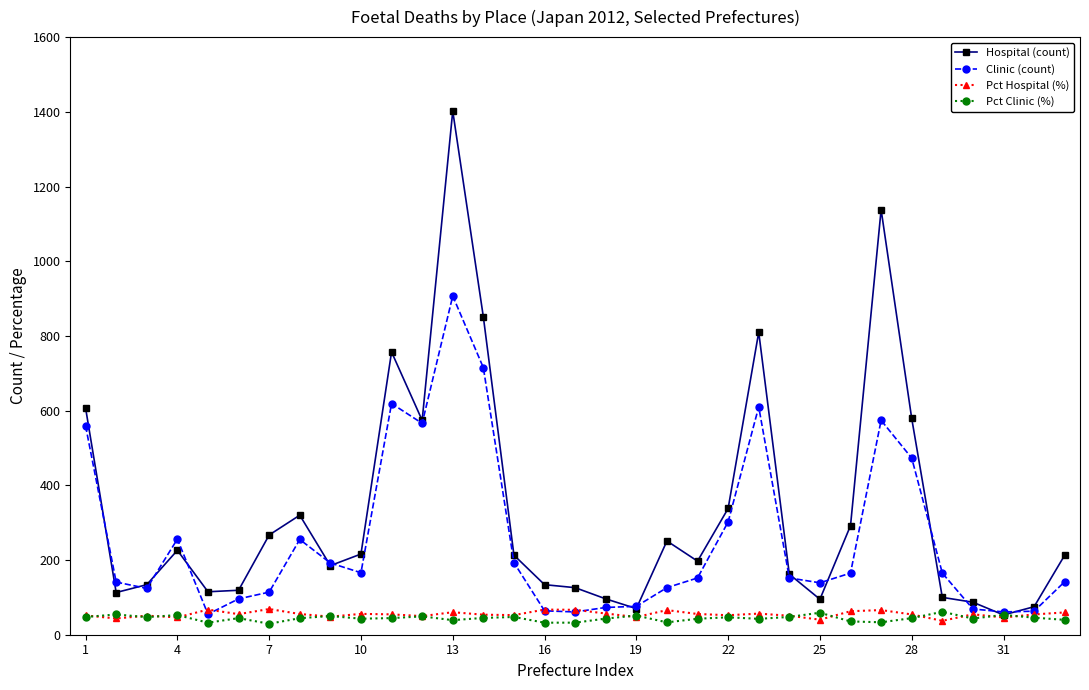

What is the value of the Pct Clinic (%) point at the 5th from the left?

32.2